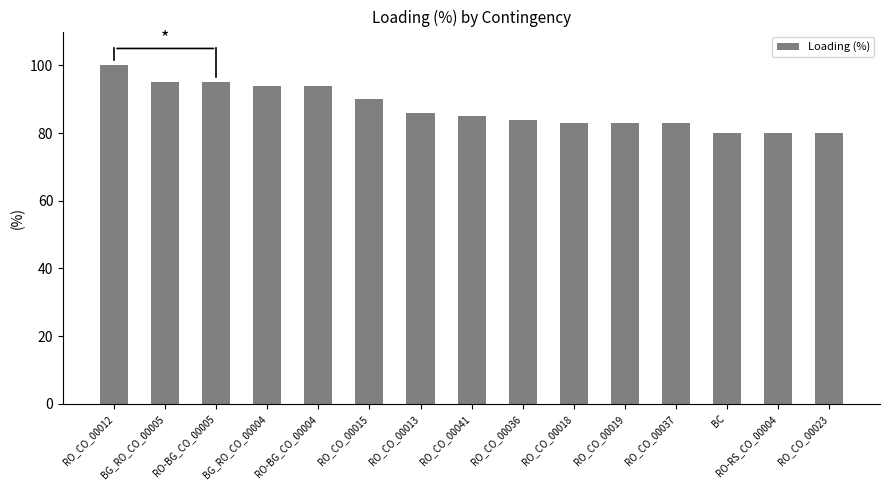

Which has a higher value, RO_CO_00041 or RO-BG_CO_00005?

RO-BG_CO_00005